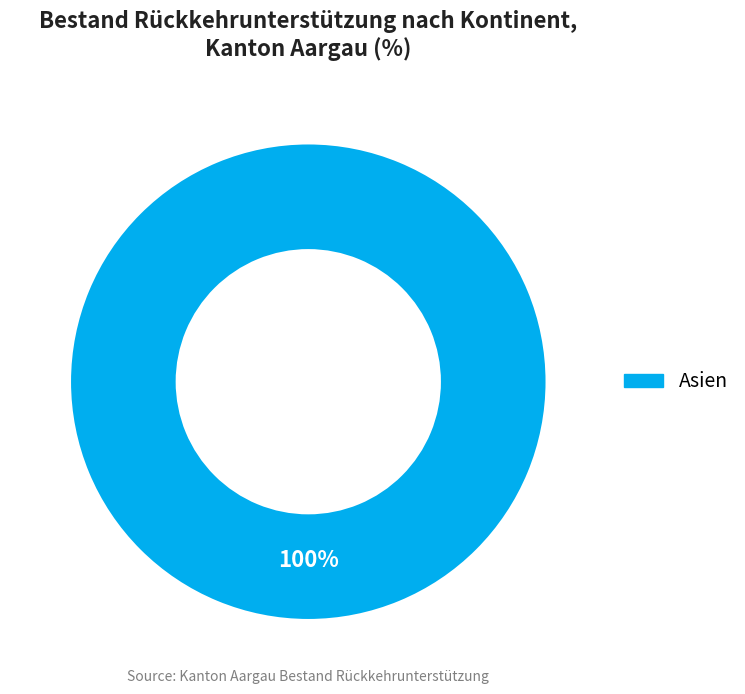

Rank the categories by value from highest to lowest.

Asien